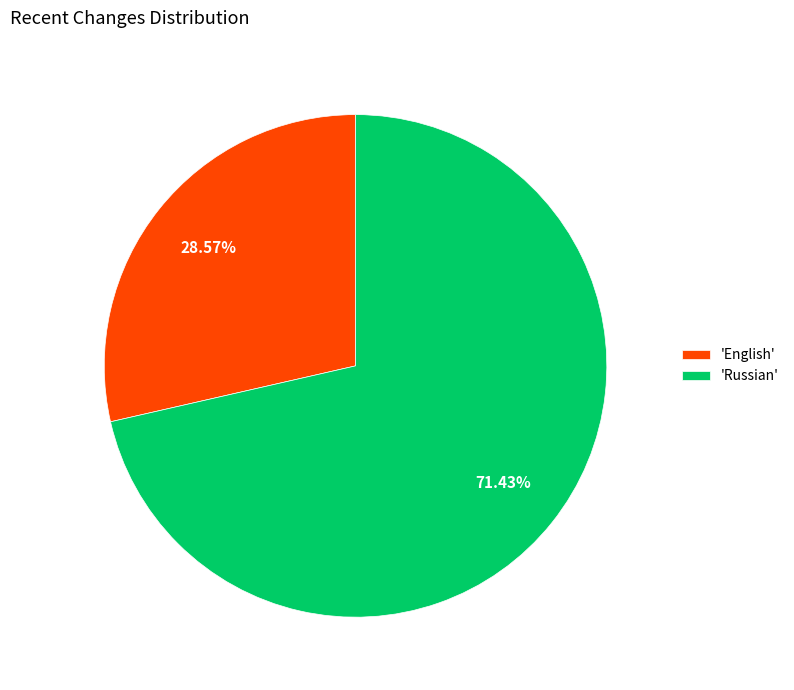

Between 'English' and 'Russian', which is larger?

'Russian'